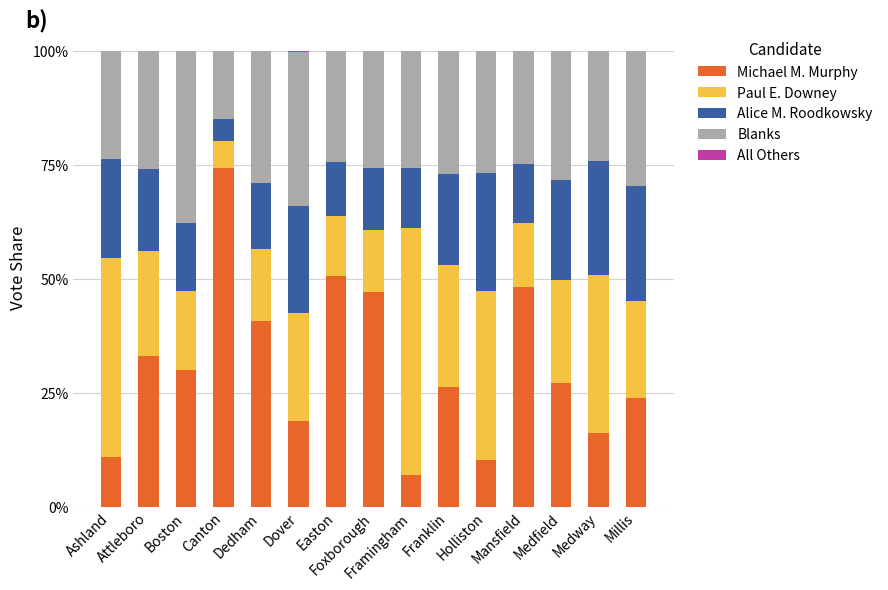

At which label does Michael M. Murphy first exceed 27?

Attleboro